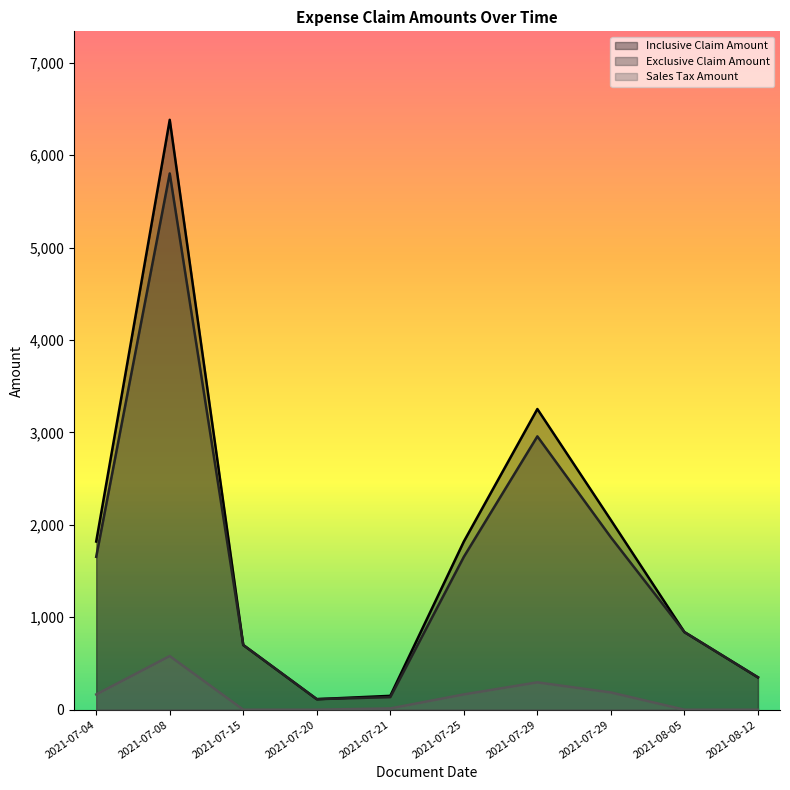

At 2021-07-15, list the series in order from largest to smallest.

Inclusive Claim Amount, Exclusive Claim Amount, Sales Tax Amount